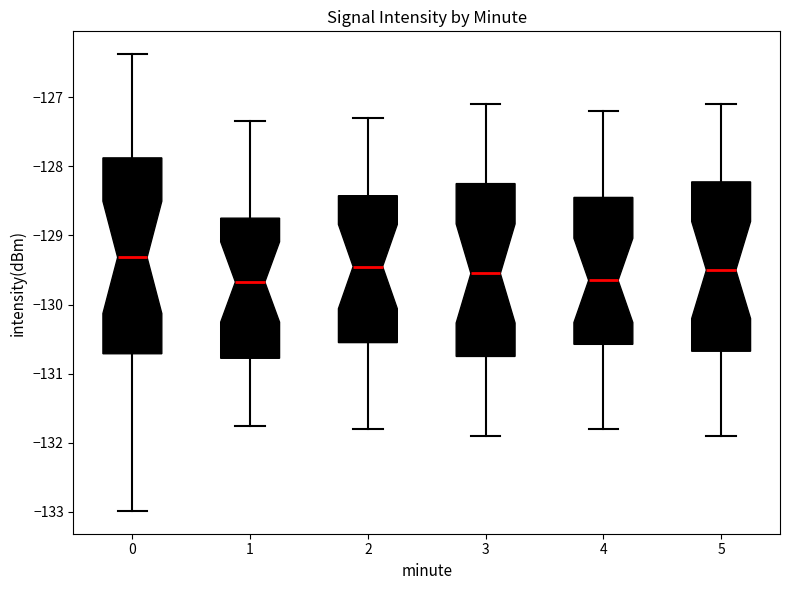

Comparing the boxes themselves (not the whiskers), which one is the tallest?

0